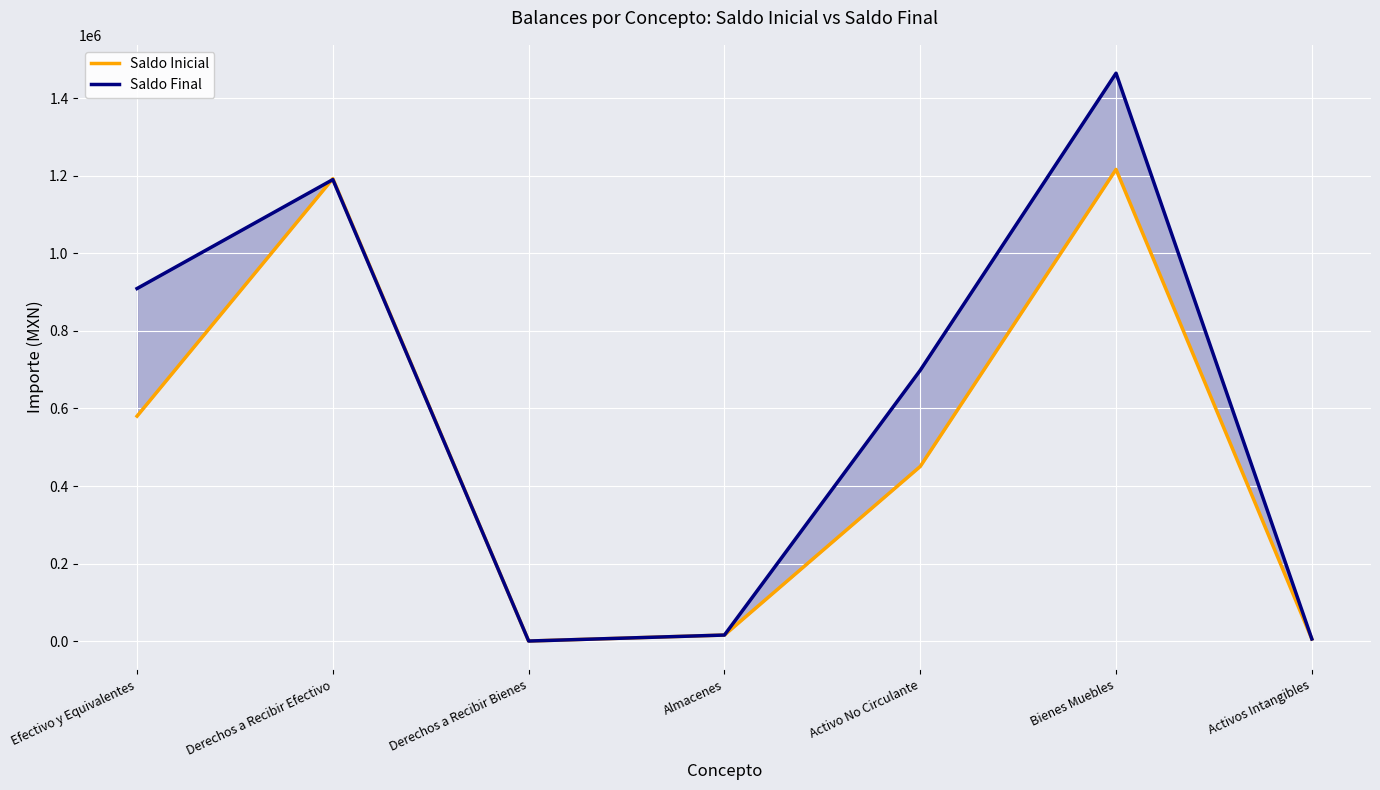

How many lines are shown in the chart?

2